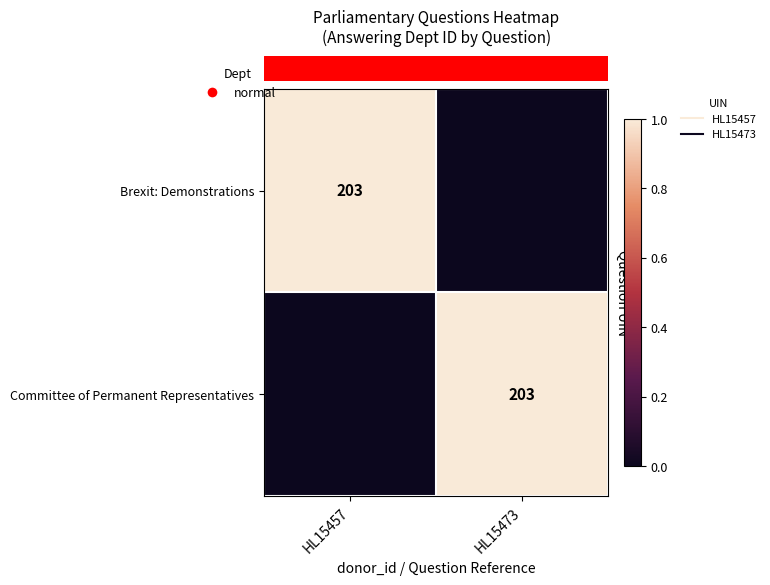

Which category has the lowest value across all series?

HL15473